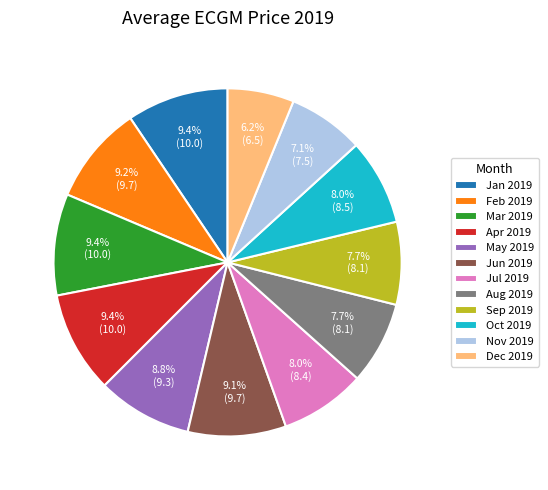

Combined, what portion of the pie is Aug 2019 and Feb 2019?

16.9%